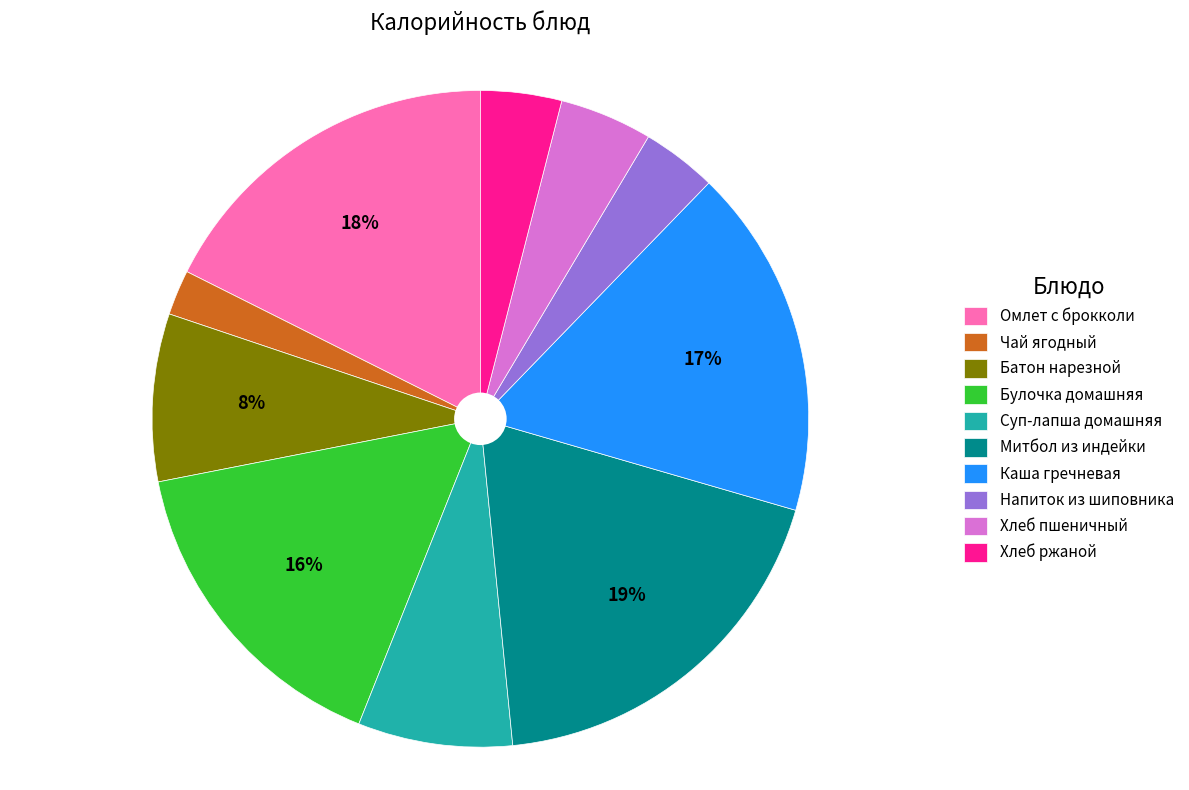

True or false: Омлет с брокколи accounts for 24% of the total.

False